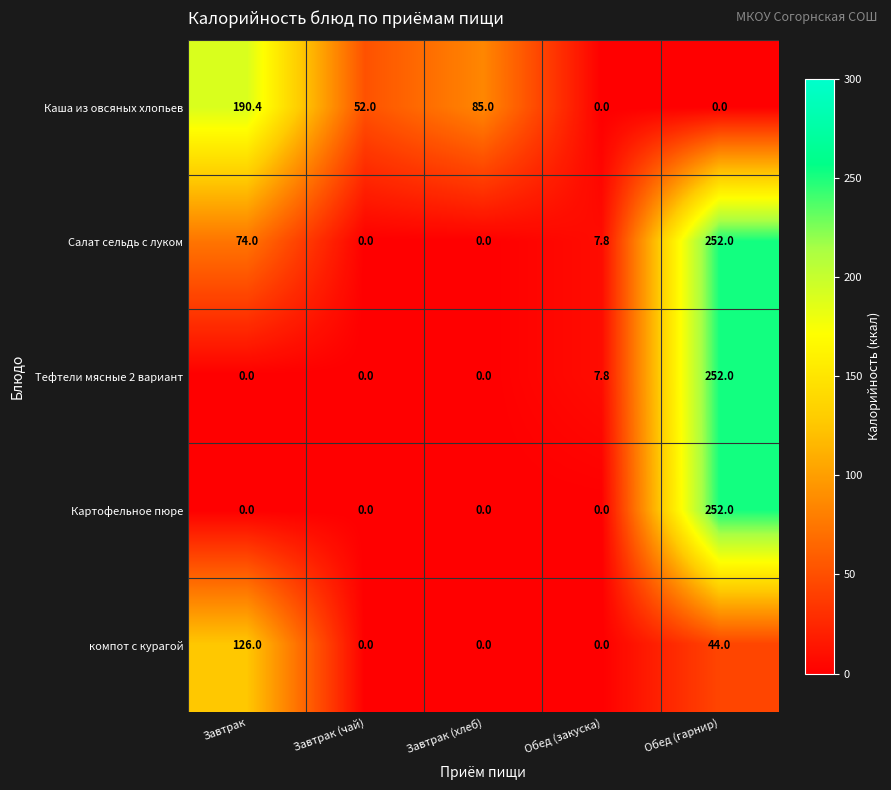

What value does the Каша из овсяных хлопьев series have at Завтрак (чай)?

52.0